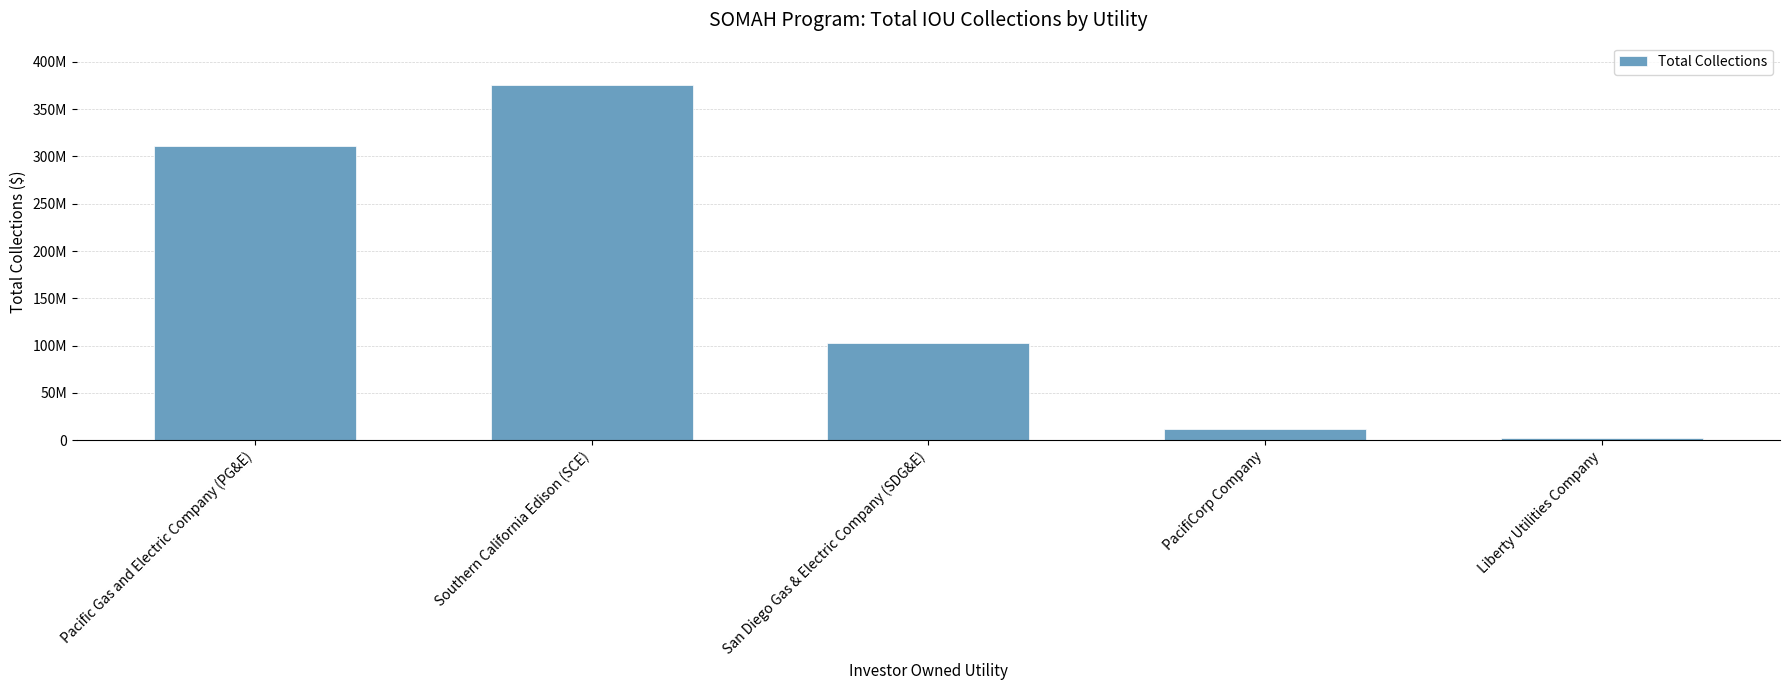

At which label is the value closest to 189019980?

San Diego Gas & Electric Company (SDG&E)